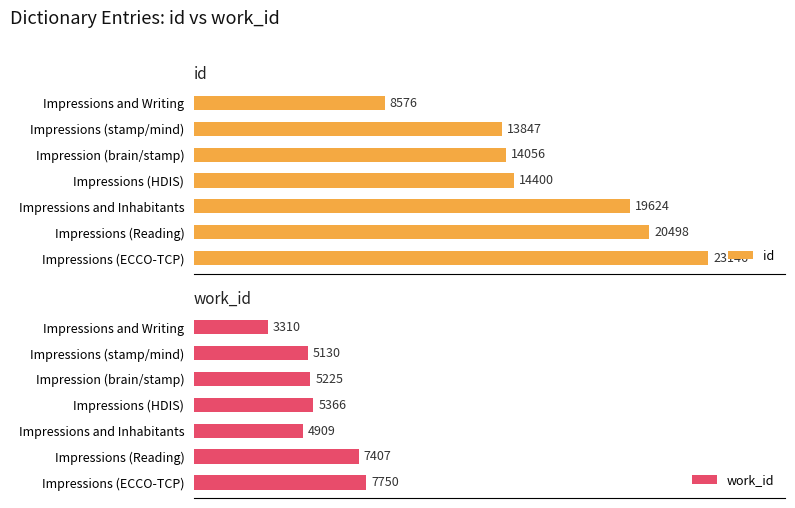

Reading right to left, extract all data points from this chart.

id: 23146	20498	19624	14400	14056	13847	8576
work_id: 7750	7407	4909	5366	5225	5130	3310